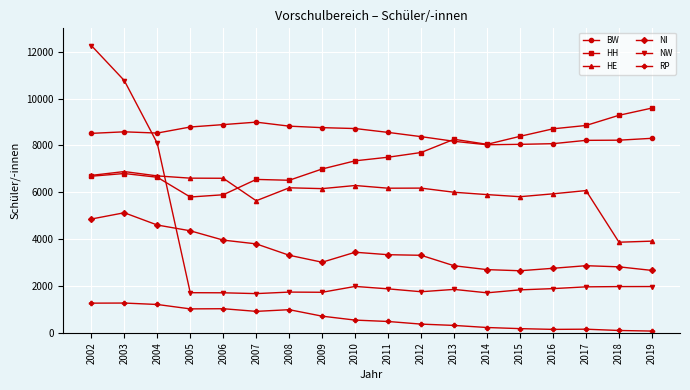

At which category is the sum across all series the highest?

2002